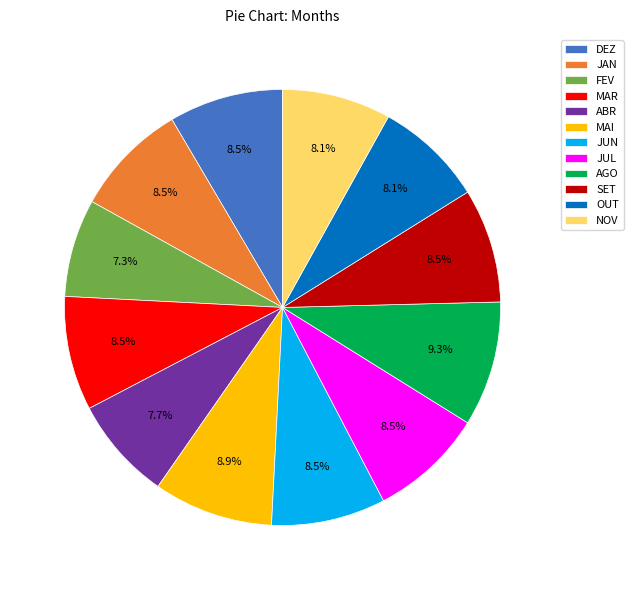

What is the total percentage of FEV and SET?

15.7%